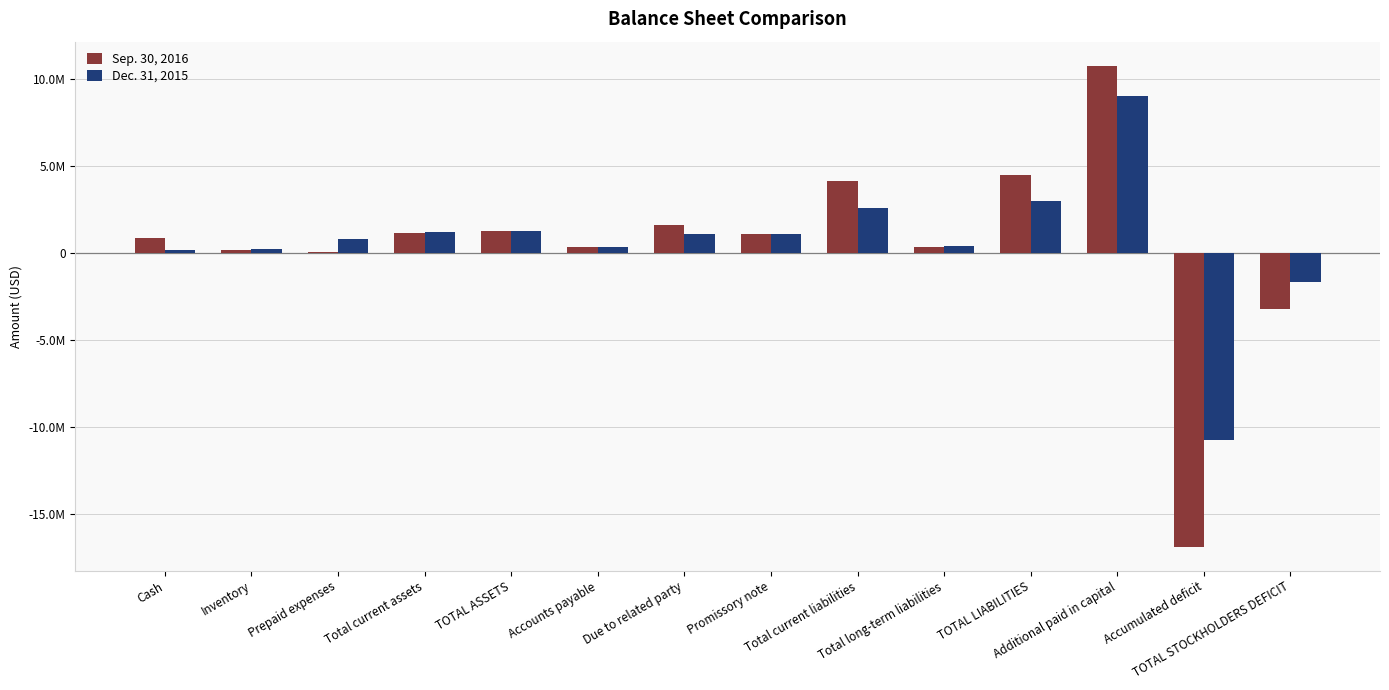

Rank the series at Accumulated deficit from lowest to highest value.

Sep. 30, 2016, Dec. 31, 2015